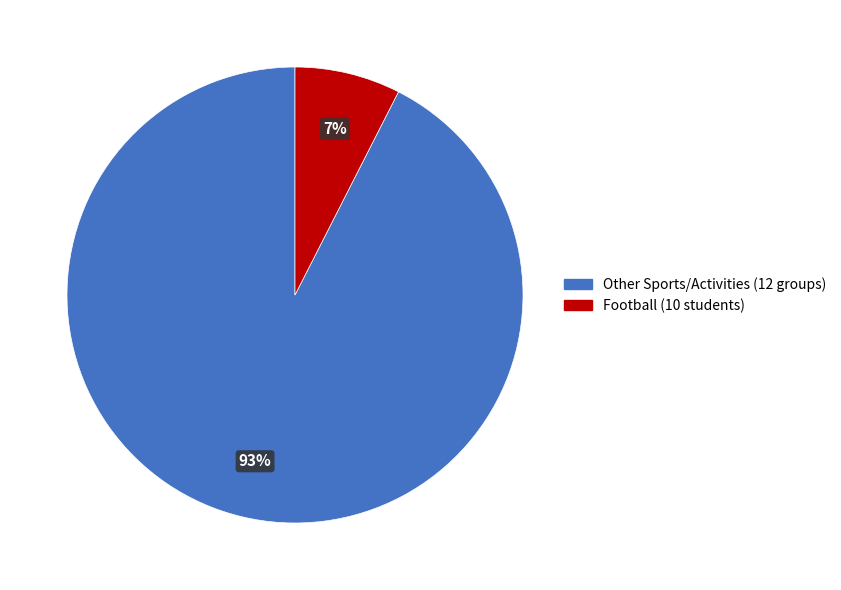

Rank the categories by value from lowest to highest.

Football (10 students), Other Sports/Activities (12 groups)